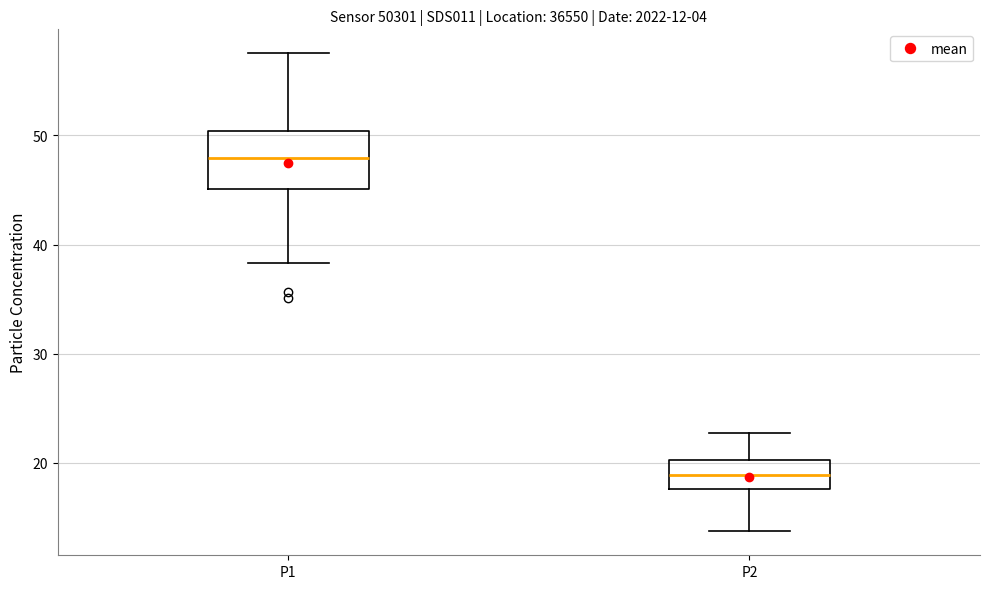

Which box's median line is the lowest?

P2